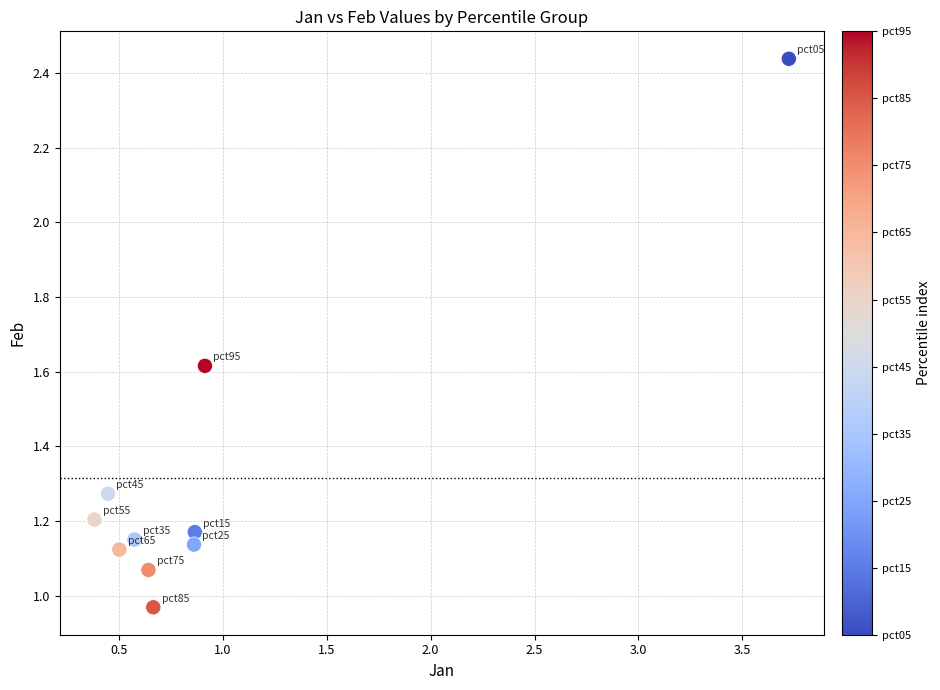

What is the range of Y values (max minus min)?

1.5